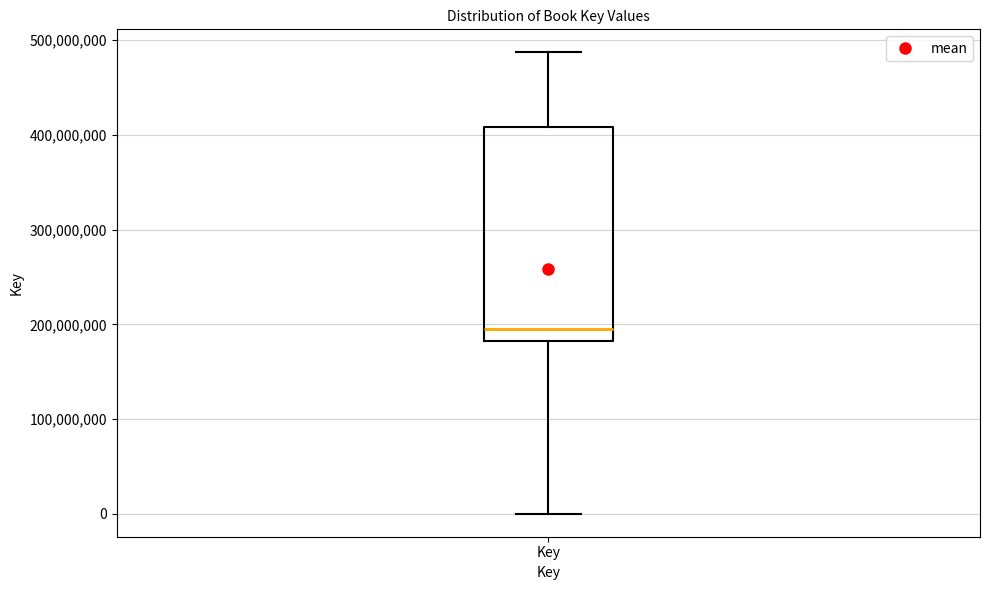

Where is the upper edge of the box for Key on the y-axis? The values are not printed on the chart, so give them approximately, as read against the axis.

410000000